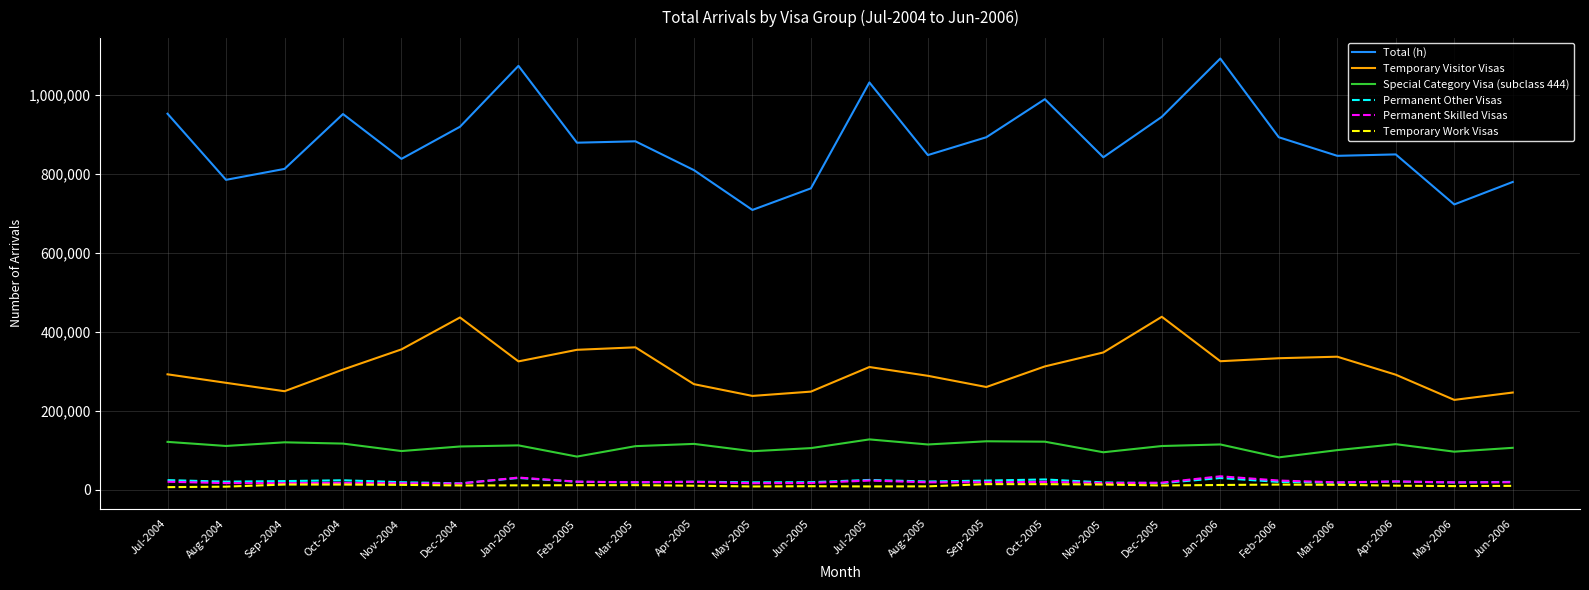

In Permanent Other Visas, how many points are lower than both neighbors (excluding endpoints)?

8